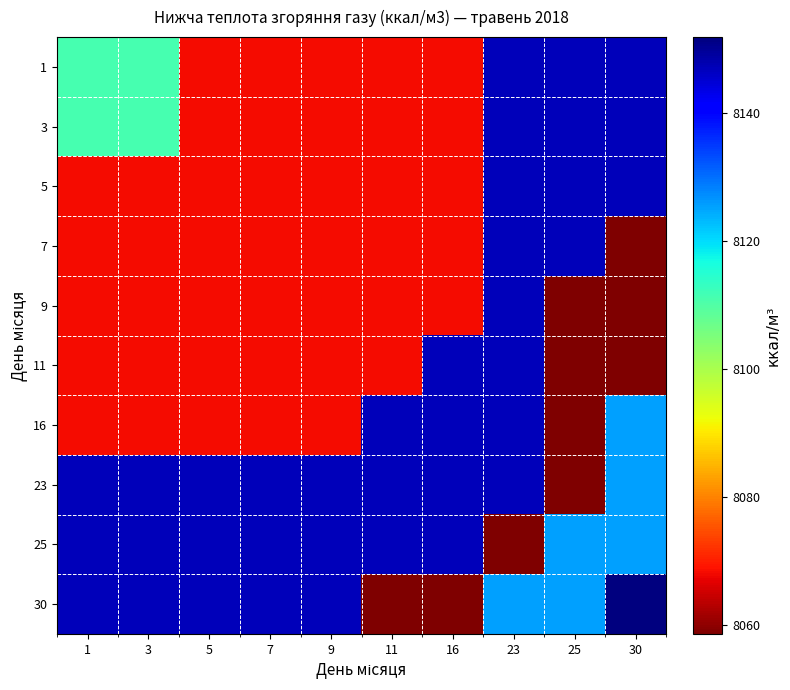

Rank the series at 25 from highest to lowest value.

1, 3, 5, 7, 25, 30, 9, 11, 16, 23